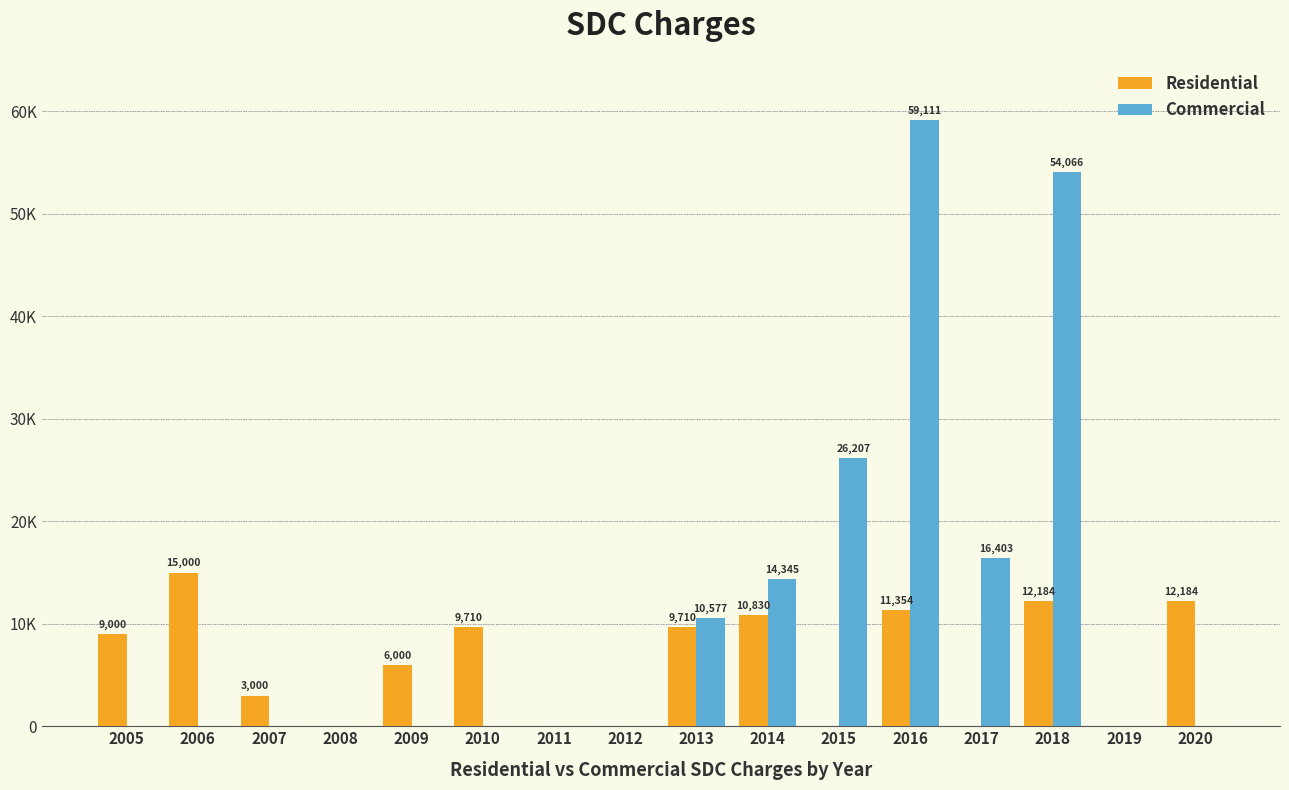

Where is Commercial nearest to the value 29555?

2015